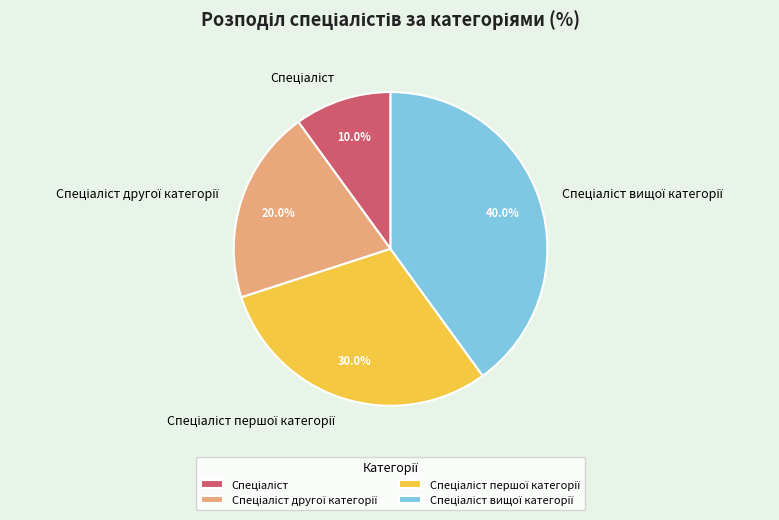

Is there a majority slice in this chart?

No